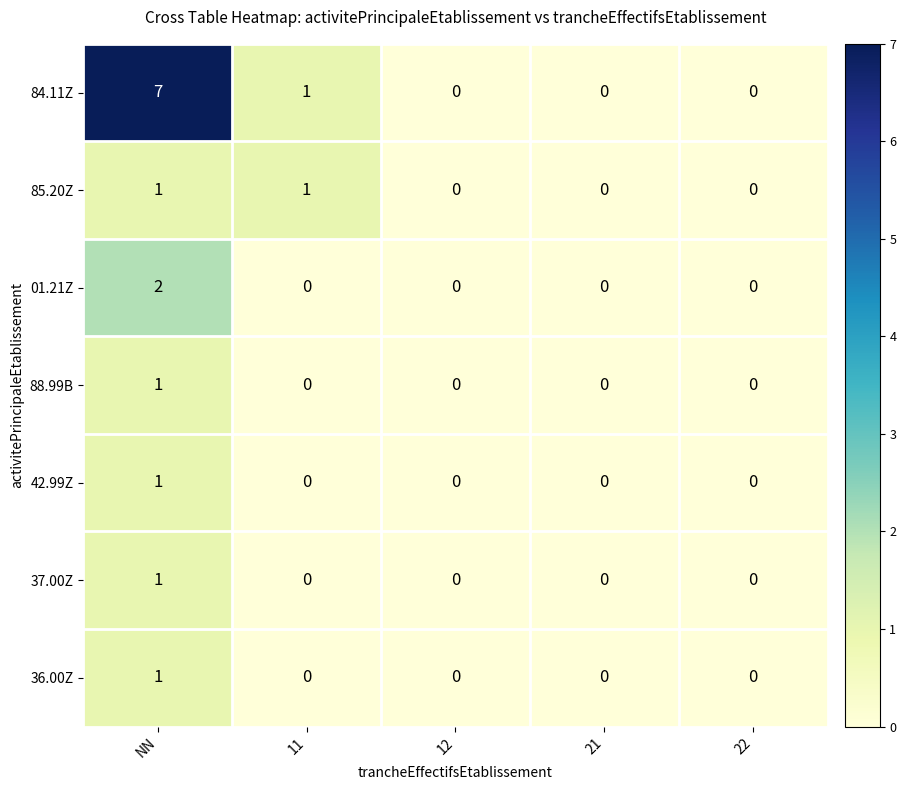

At which category is the sum across all series the highest?

NN